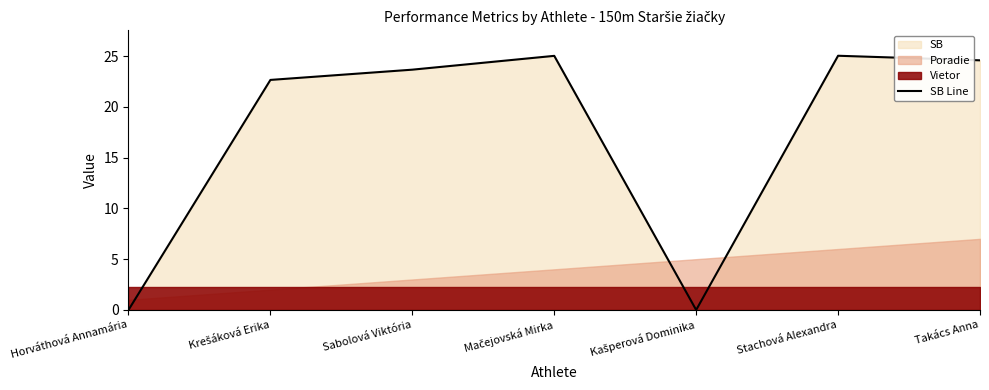

True or false: the data has more than 1 interior local peaks.

True